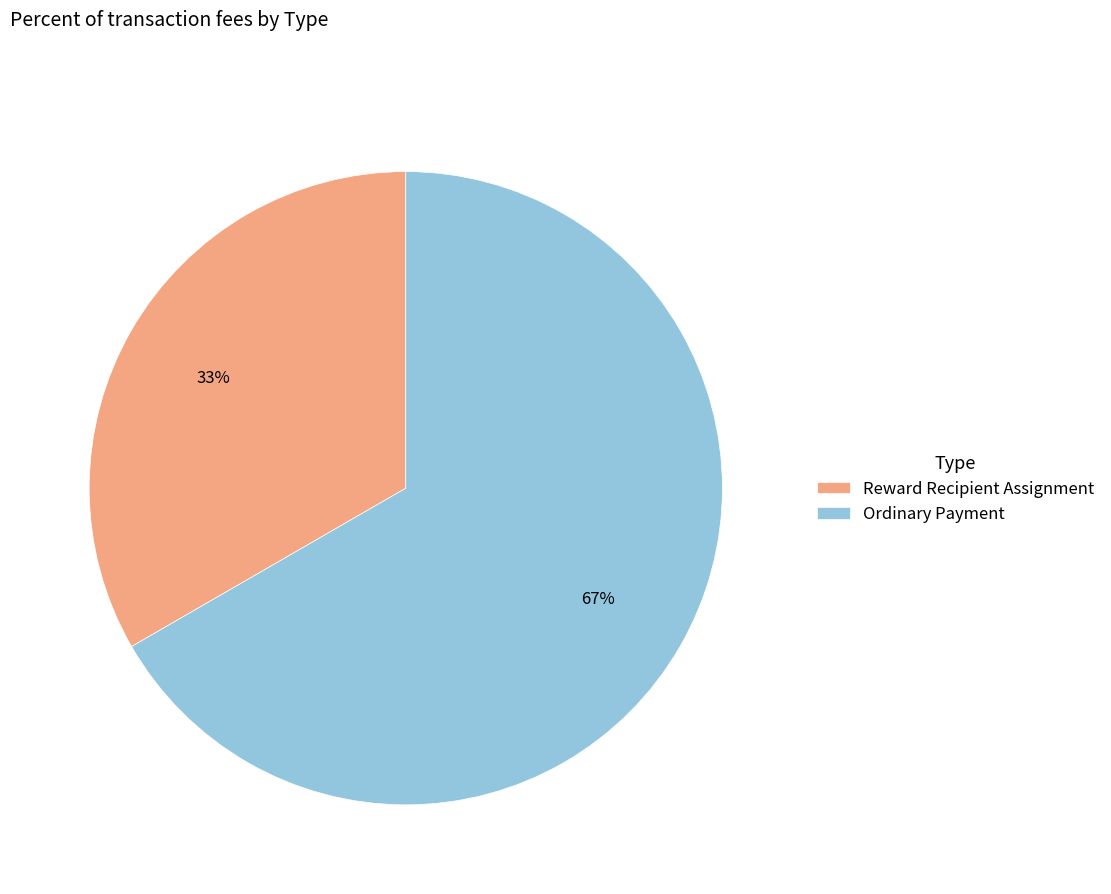

The Reward Recipient Assignment slice represents 23% of the pie. True or false?

False